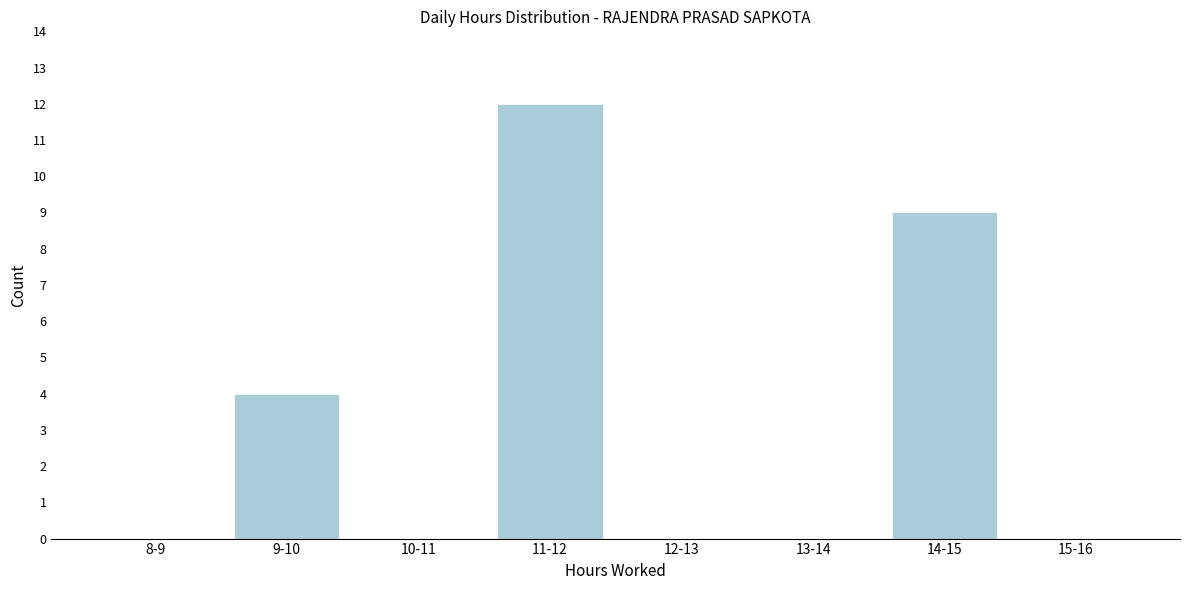

Reading left to right, transcribe all the data shown in this chart.

8-9=0	9-10=4	10-11=0	11-12=12	12-13=0	13-14=0	14-15=9	15-16=0